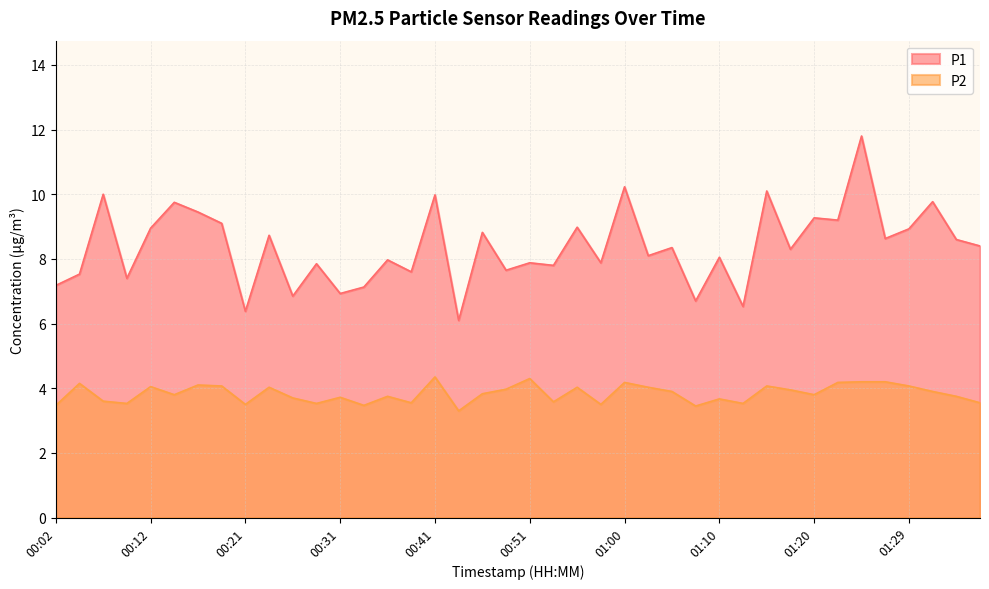

How many values in the P1 series are below 8?

17